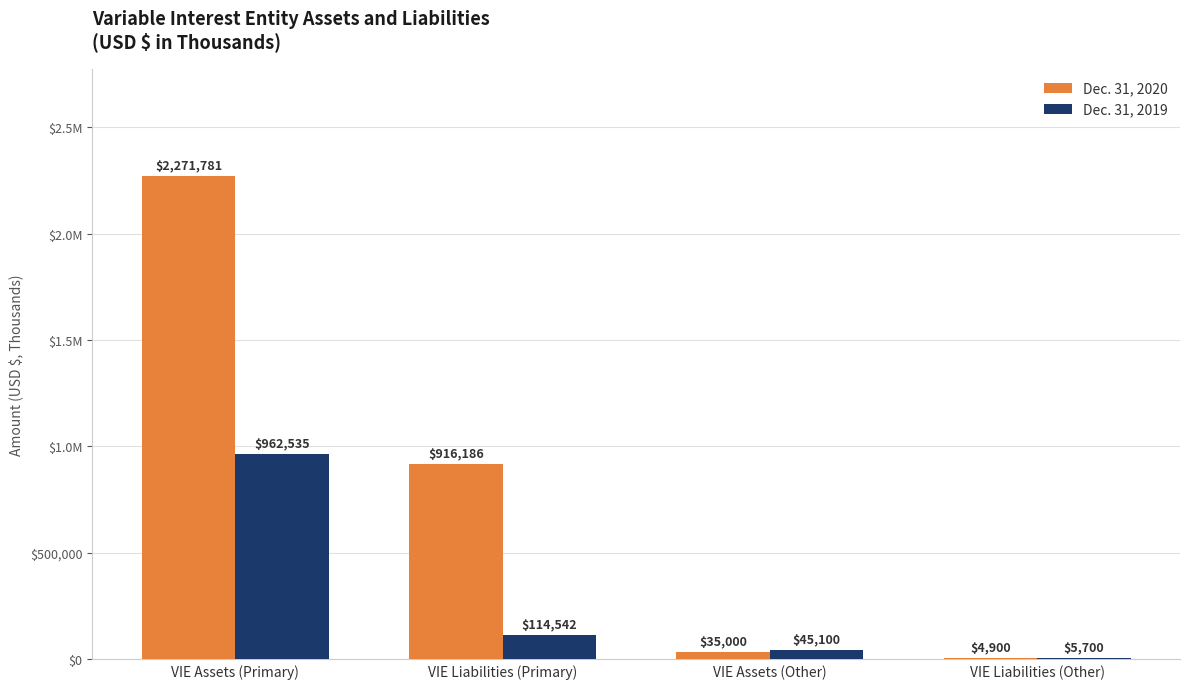

What is the minimum value for Dec. 31, 2020?

4900